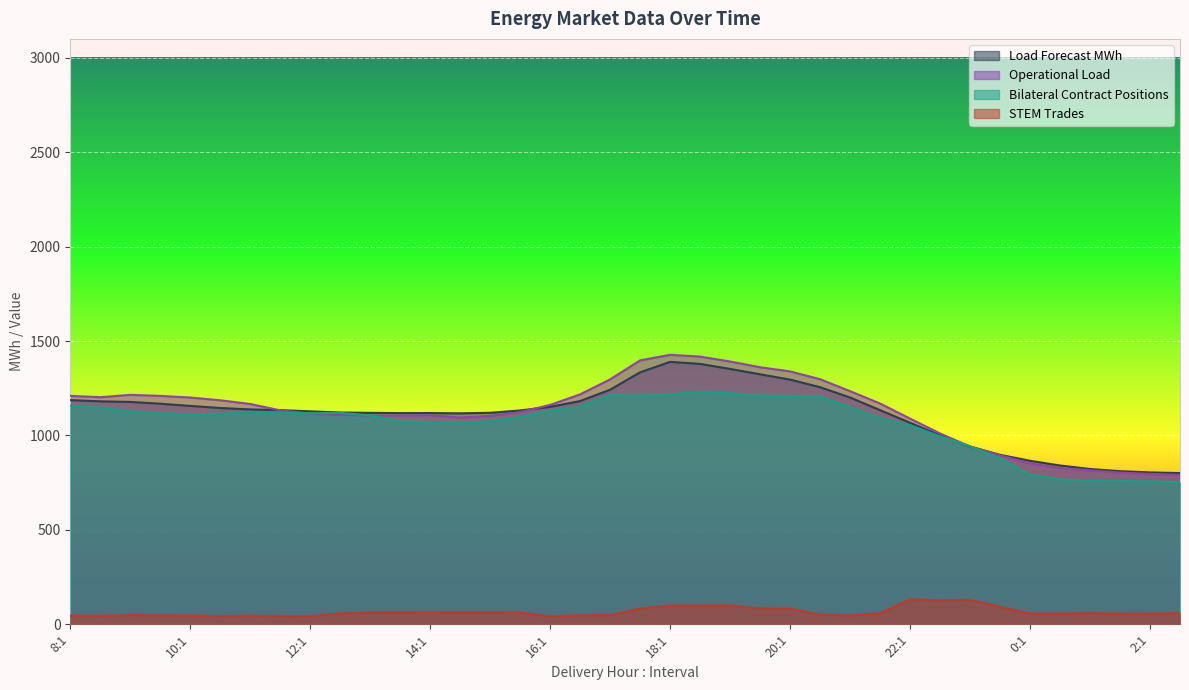

What is the average value of the Load Forecast MWh series?

1114.6